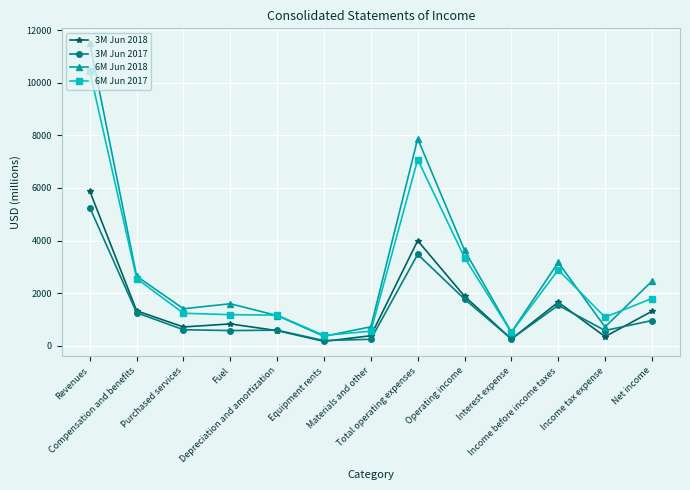

What are all the series names shown in the legend?

3M Jun 2018, 3M Jun 2017, 6M Jun 2018, 6M Jun 2017